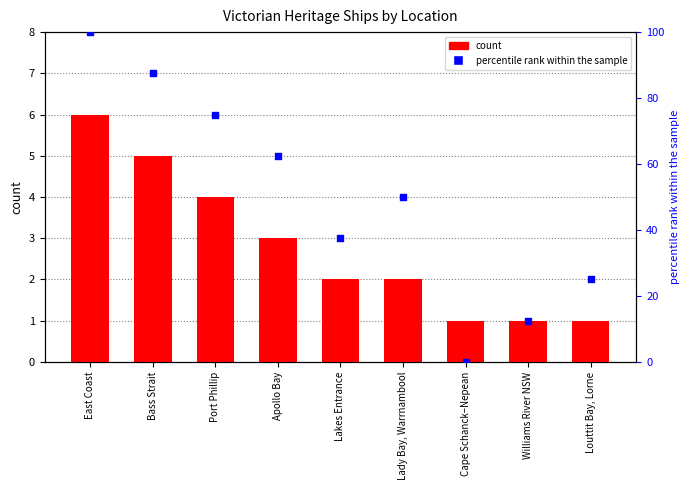

Which series reaches the minimum Y coordinate?

percentile rank within the sample